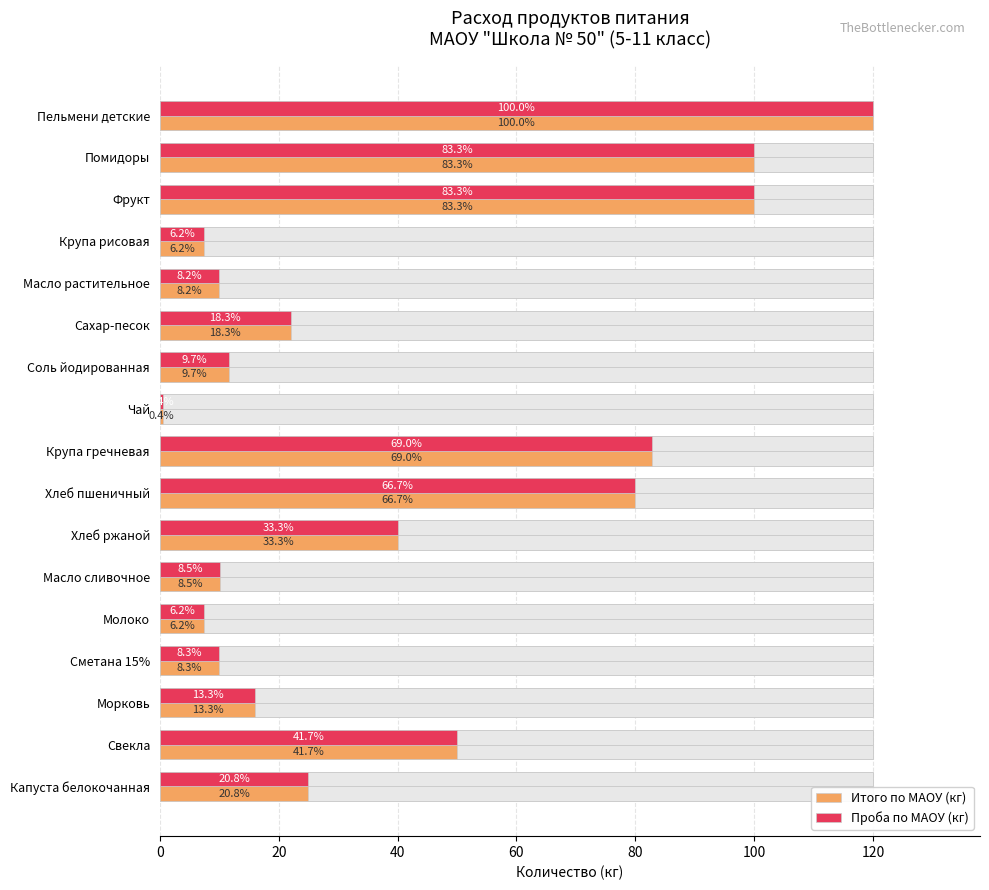

What is the maximum value for Итого по МАОУ (кг)?

120.0